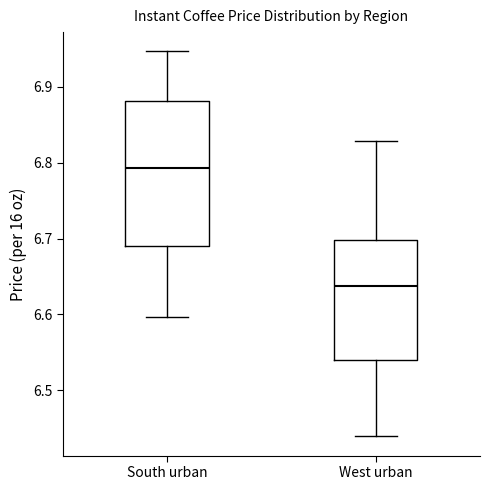

Where is the upper edge of the box for South urban on the y-axis? The values are not printed on the chart, so give them approximately, as read against the axis.

6.88